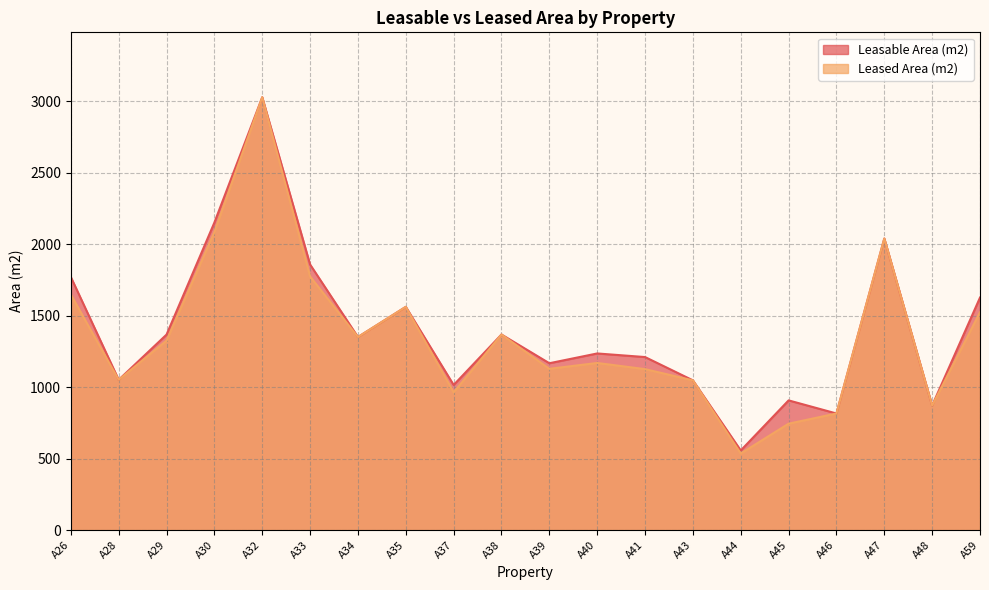

How many lines are shown in the chart?

2